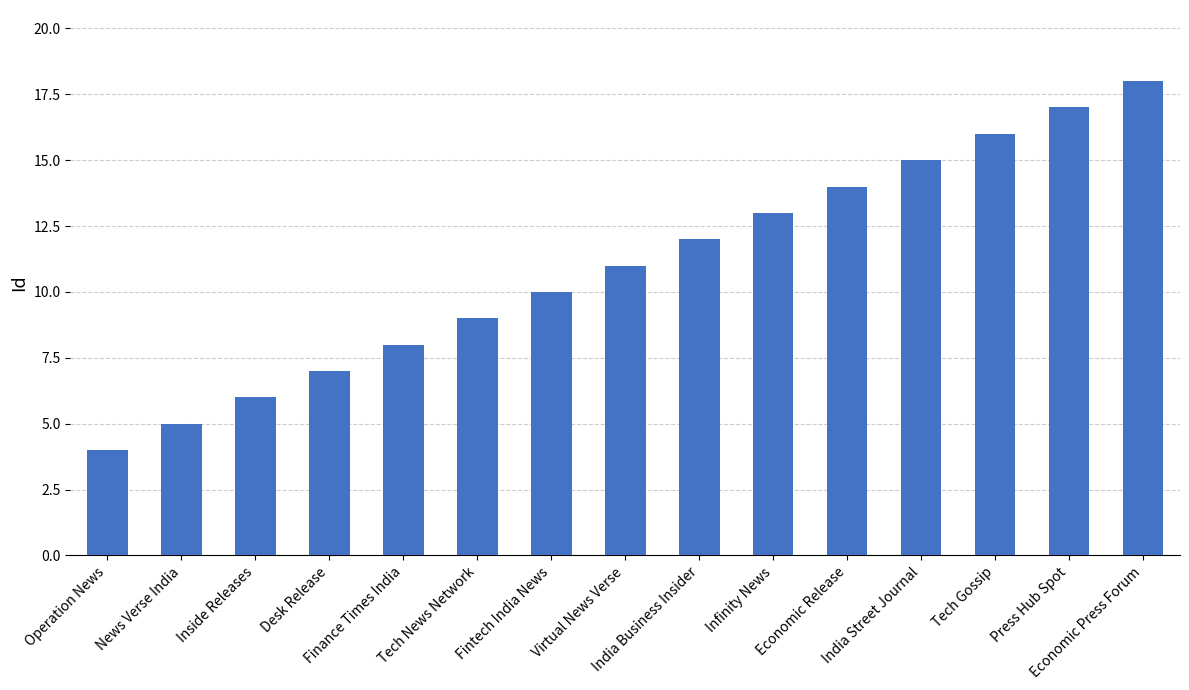

Is it true that the value at Tech Gossip is 16?

True